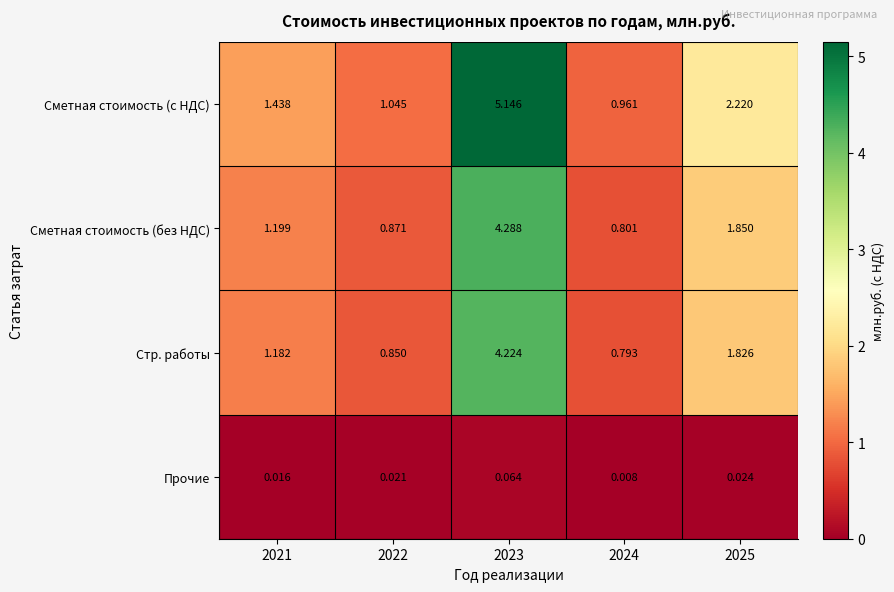

Which series has the largest total across all categories?

Сметная стоимость (с НДС)